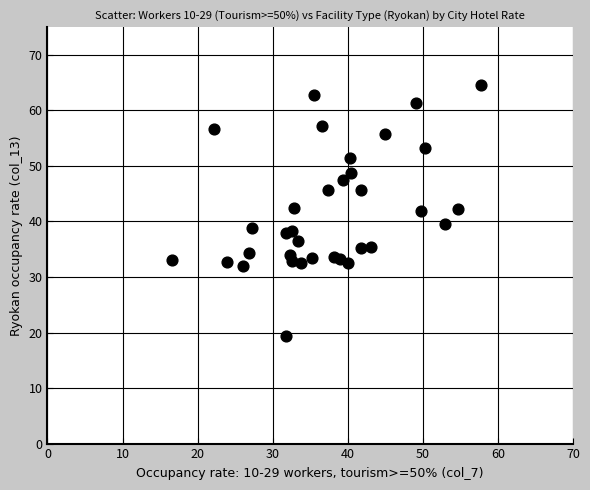

What is the range of Y values (max minus min)?

45.1